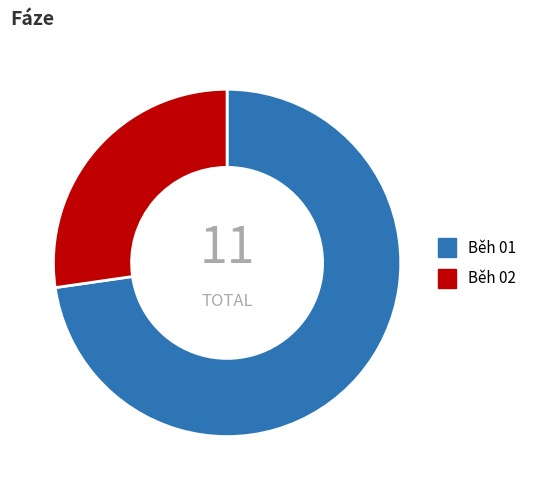

Is the sum of Běh 02 and Běh 01 greater than half?

Yes